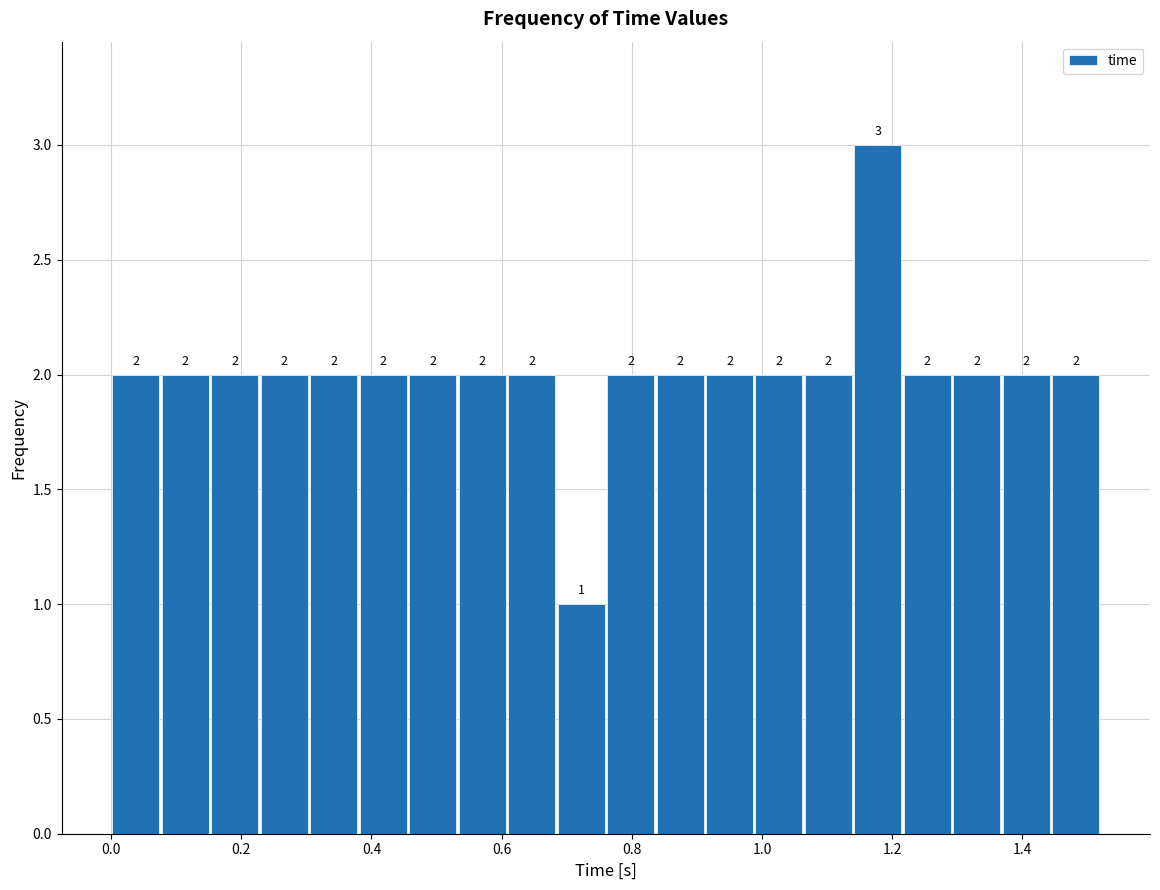

Read against the x-axis, roughly where is the centre of the tallest bar?

1.18